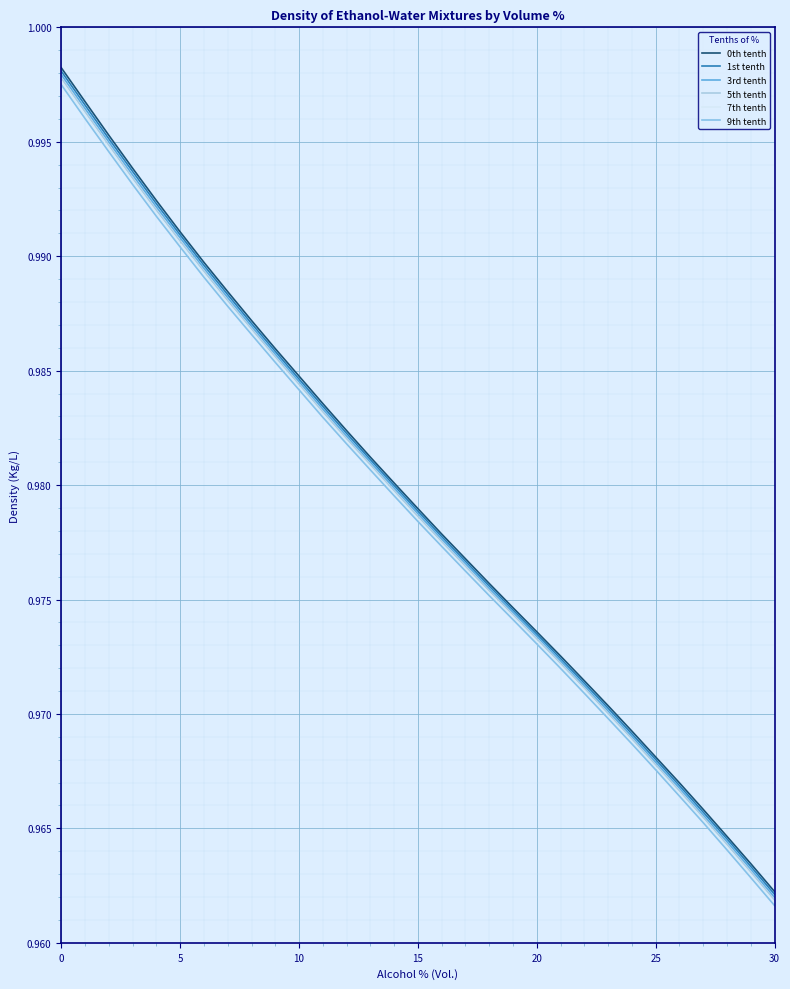

How many series are shown in this chart?

6